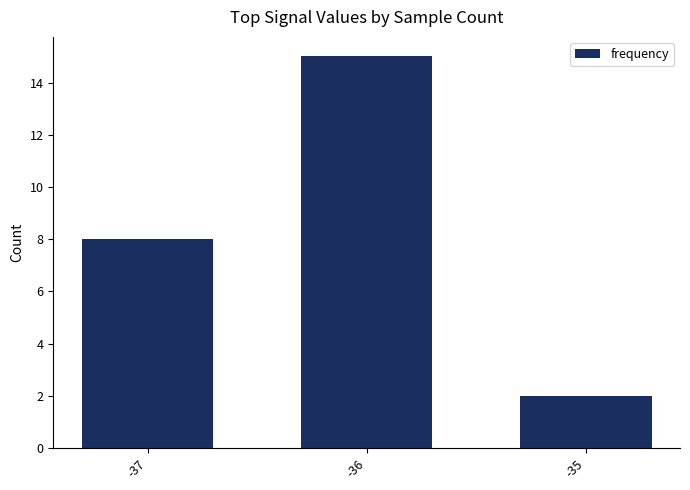

Reading left to right, extract all data points from this chart.

8	15	2